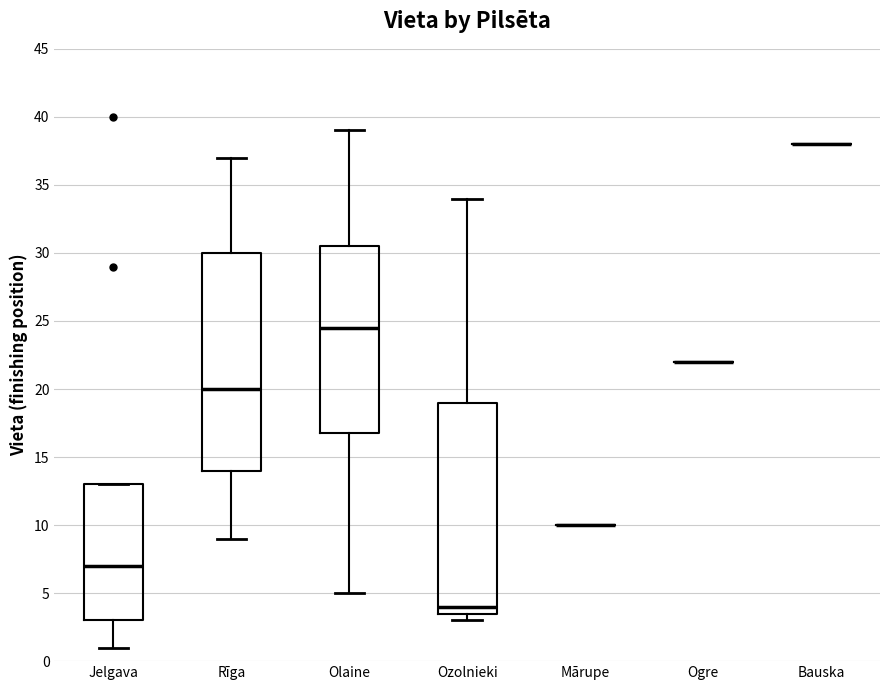

Reading left to right, read every box against the y-axis: the position of its median line, the range the box covers, and the ends of its whiskers. The values are not printed on the chart, so give them approximately, as read against the axis.

Jelgava: median 7.0, box 3.0 to 13.0, whiskers 1.0 to 13.0
Rīga: median 20.0, box 14.0 to 30.0, whiskers 9.0 to 37.0
Olaine: median 24.5, box 17.0 to 30.5, whiskers 5.0 to 39.0
Ozolnieki: median 4.0, box 3.5 to 19.0, whiskers 3.0 to 34.0
Mārupe: box collapsed to a line at 10.0, whiskers 10.0 to 10.0
Ogre: box collapsed to a line at 22.0, whiskers 22.0 to 22.0
Bauska: box collapsed to a line at 38.0, whiskers 38.0 to 38.0